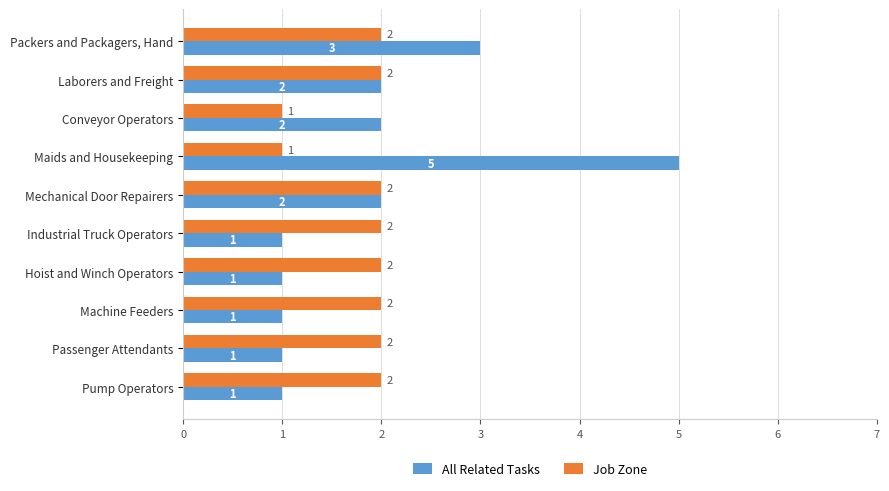

List the series in order of their overall mean, highest first.

All Related Tasks, Job Zone